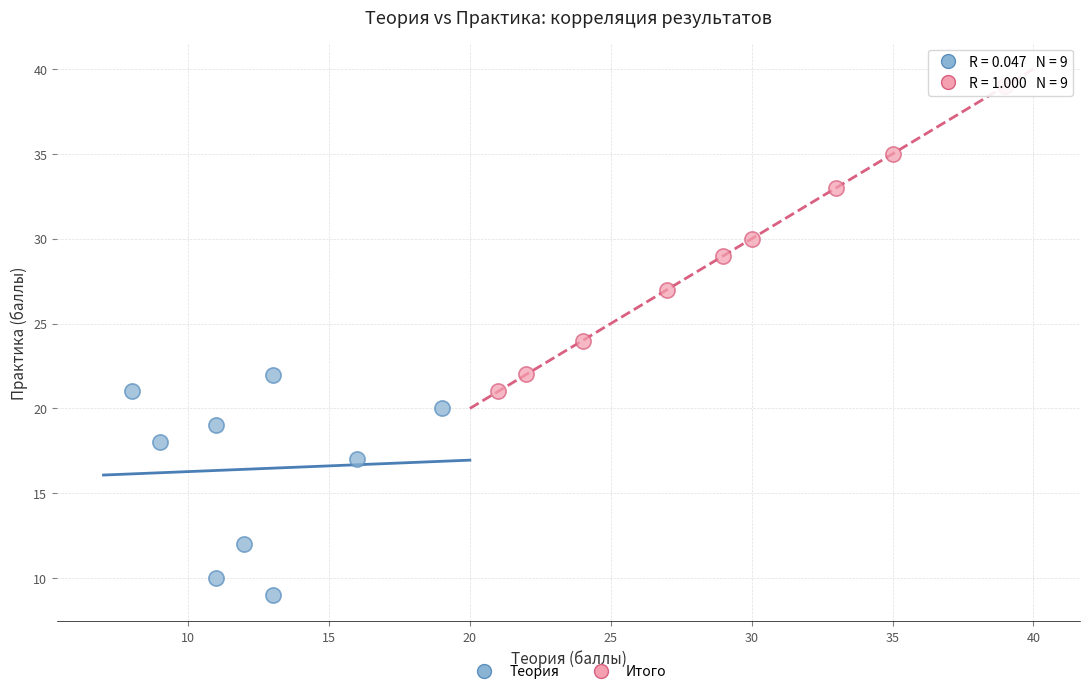

Which series has the largest Y range (max minus min)?

Итого